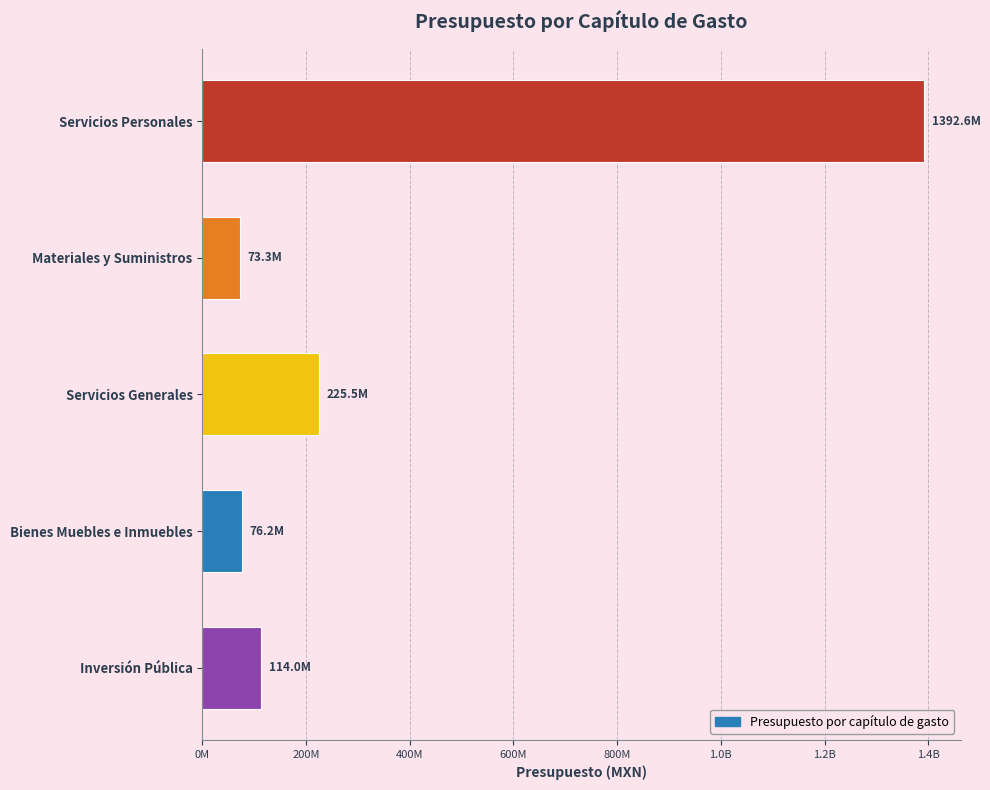

Are the bars horizontal?

Yes